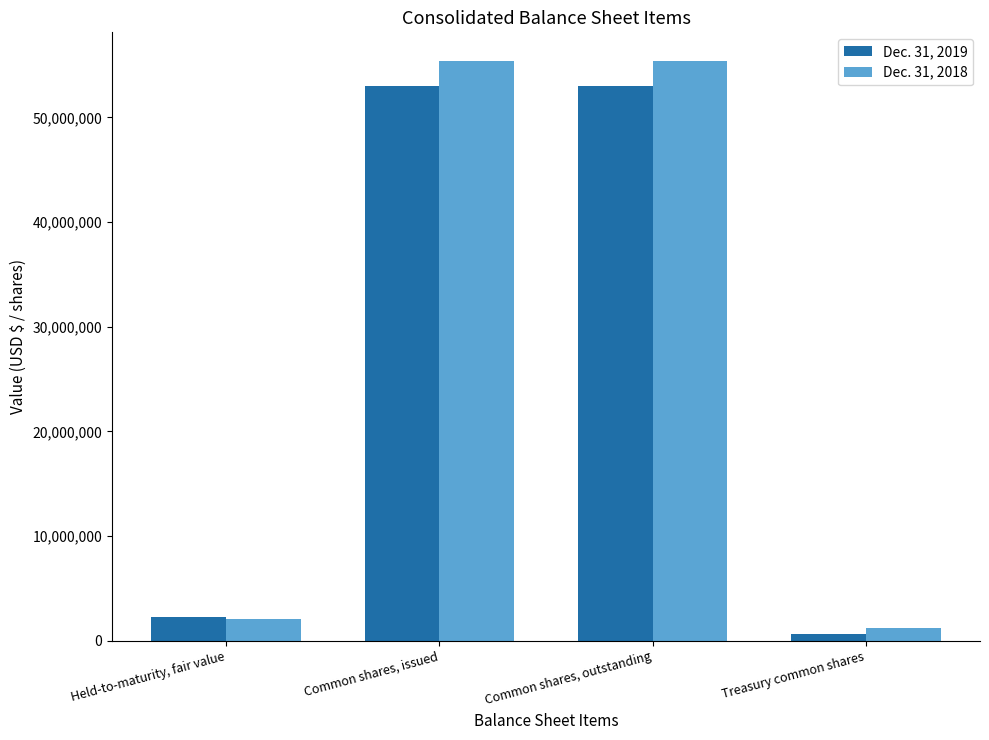

Which series has the widest spread of values?

Dec. 31, 2018